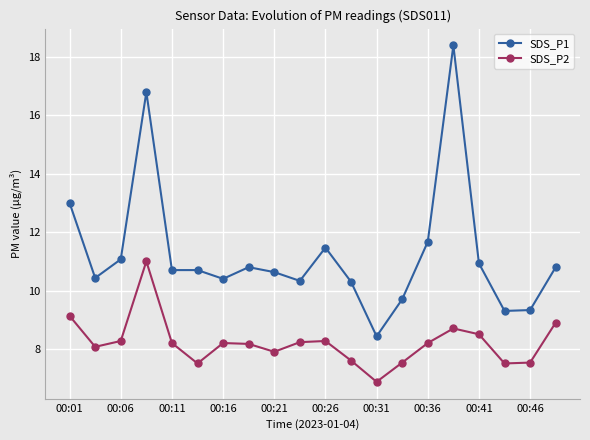

What is the sum of all SDS_P1 values?

225.2